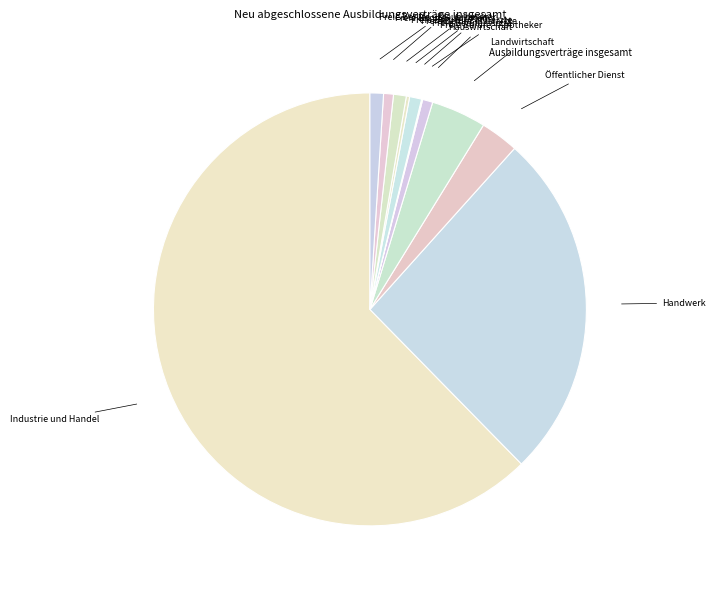

How many slices are in this pie chart?

11